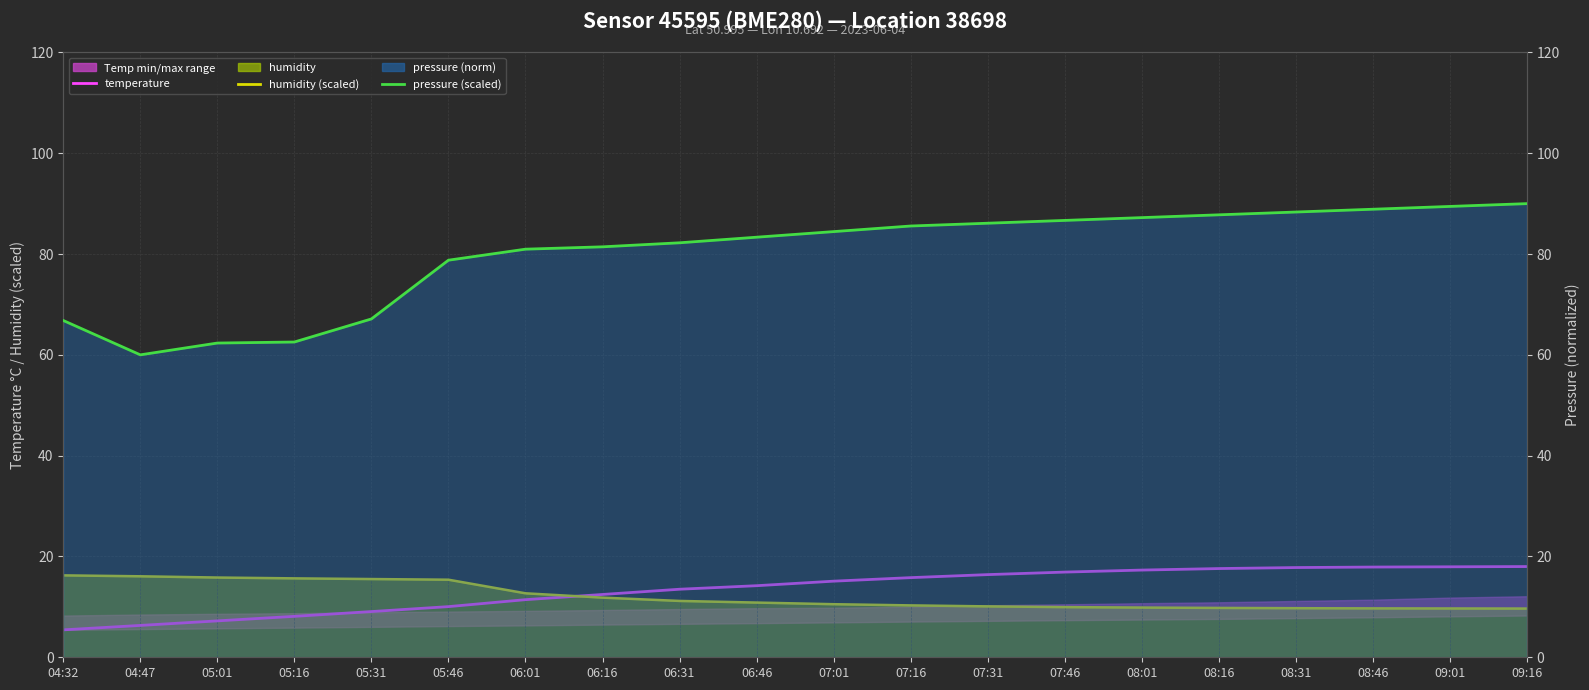

Which label corresponds to the smallest value in the chart?

04:32